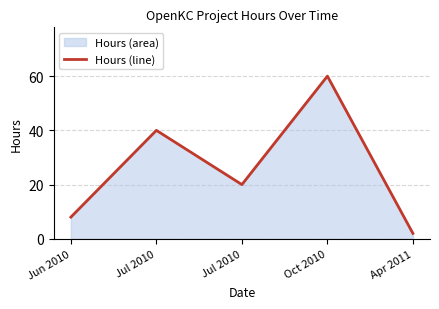

What is the difference between the maximum and minimum values?

58